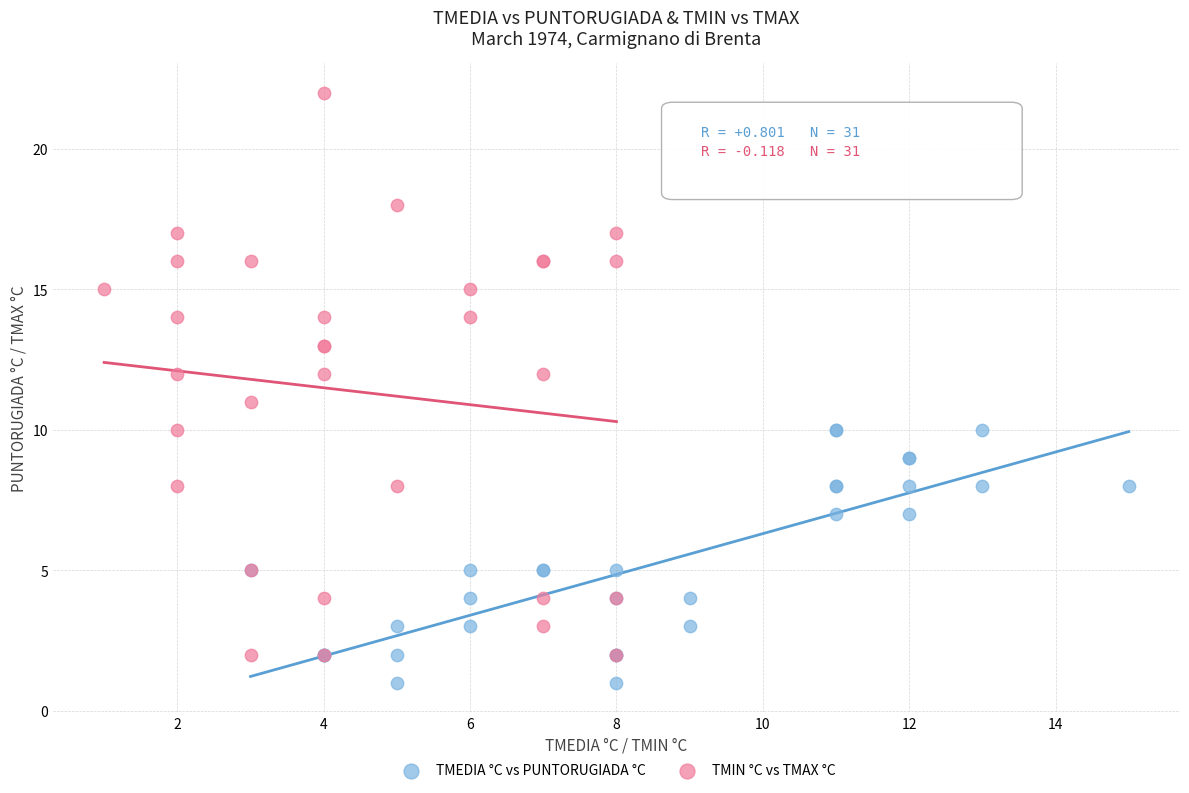

Which series reaches the minimum Y coordinate?

TMEDIA °C vs PUNTORUGIADA °C